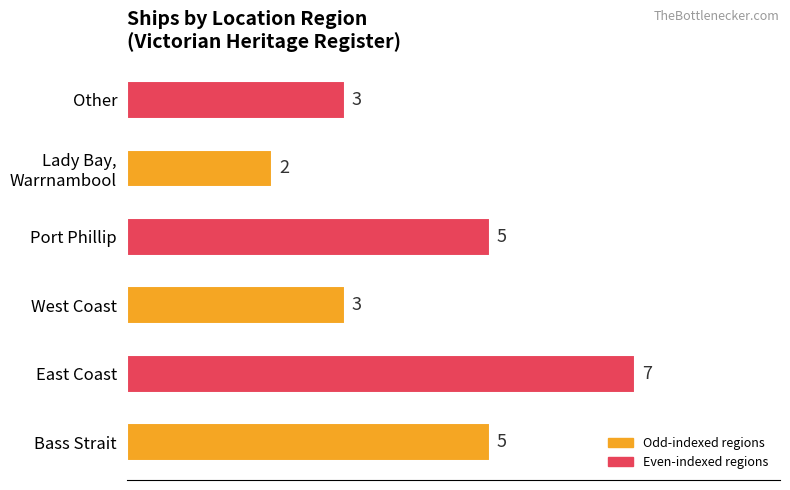

Which has a higher value, Port Phillip or East Coast?

East Coast